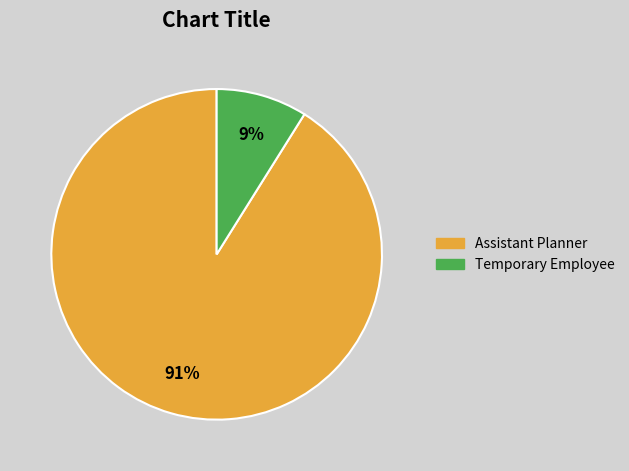

What is the ratio of the value at Temporary Employee to the value at Assistant Planner?

0.1